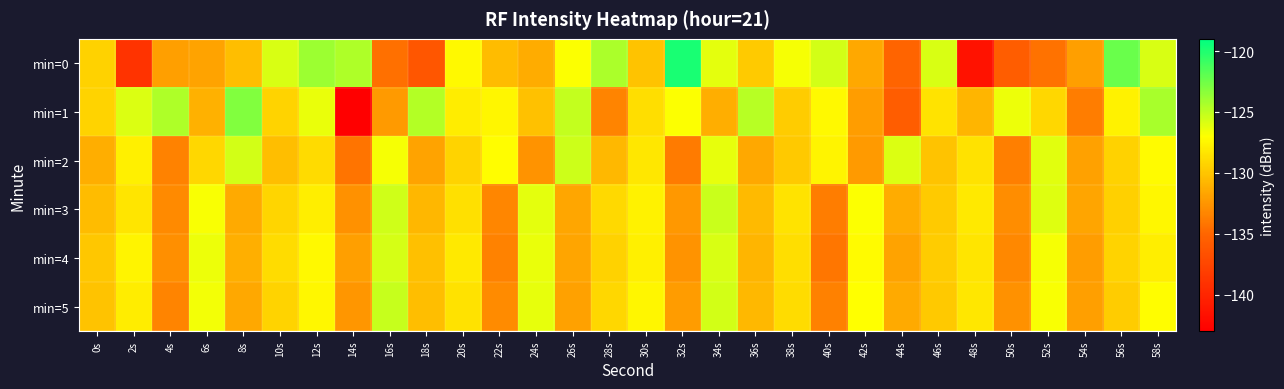

What is the minimum value shown in the chart?

-143.0